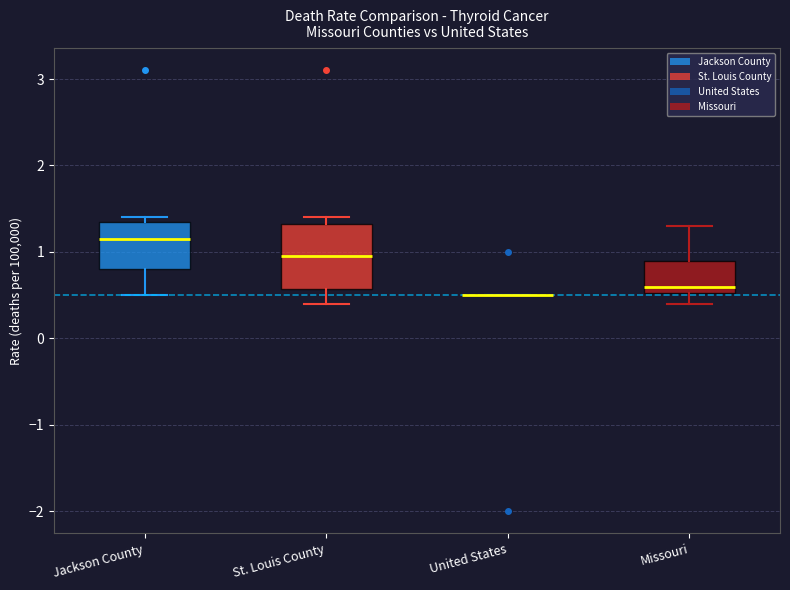

Reading left to right, transcribe this box plot: for each box, give where its median line is, the range the box spans, and where its two whiskers end, as read against the y-axis. The values are not printed on the chart, so give them approximately, as read against the axis.

Jackson County: median 1.2, box 0.8 to 1.4, whiskers 0.5 to 1.4 (just above the box's upper edge)
St. Louis County: median 1.0, box 0.6 to 1.3, whiskers 0.4 to 1.4
United States: box collapsed to a line at 0.5, whiskers 0.5 to 0.5
Missouri: median 0.6, box 0.5 to 0.9, whiskers 0.4 to 1.3